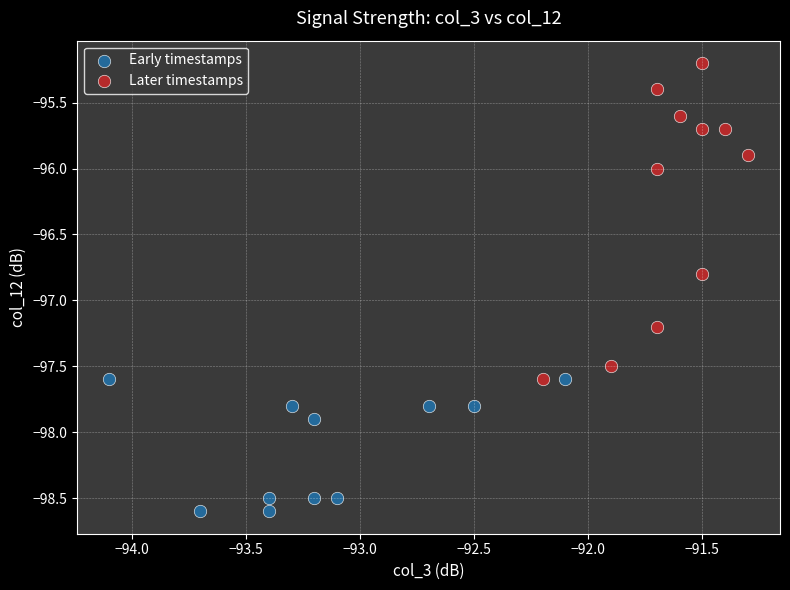

Which series reaches the maximum Y coordinate?

Later timestamps